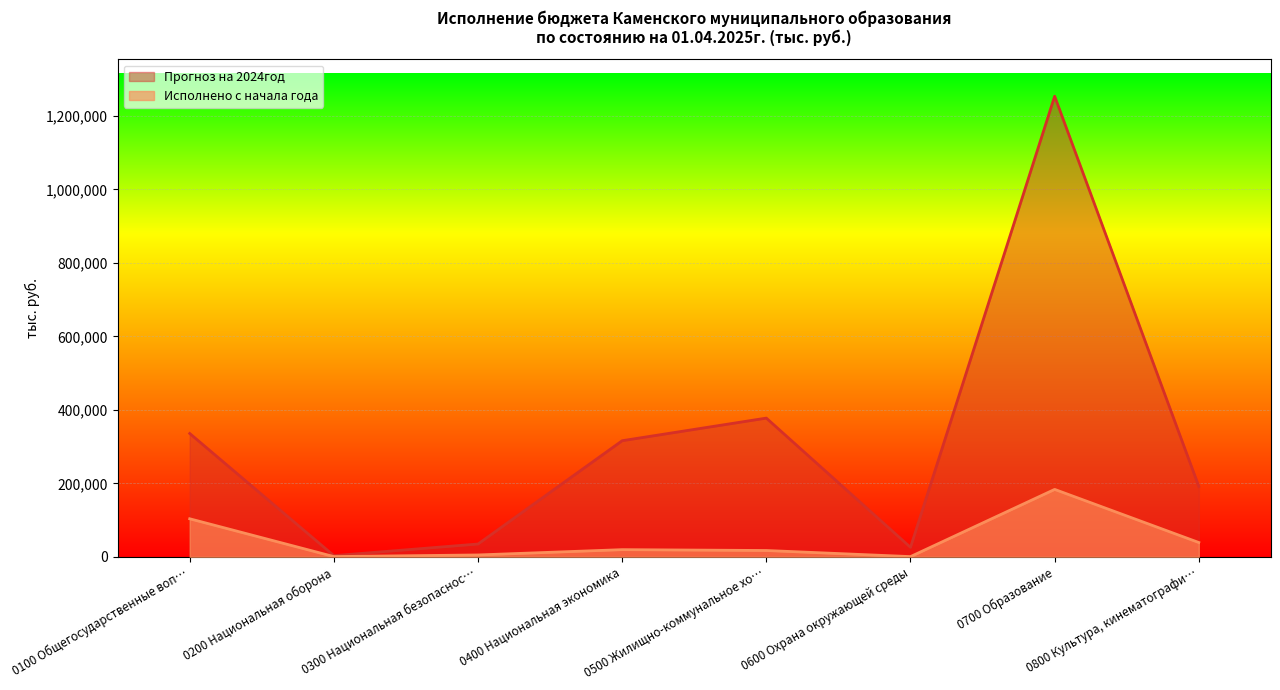

What is the total value across all series at 0100 Общегосударственные воп…?

439116.3